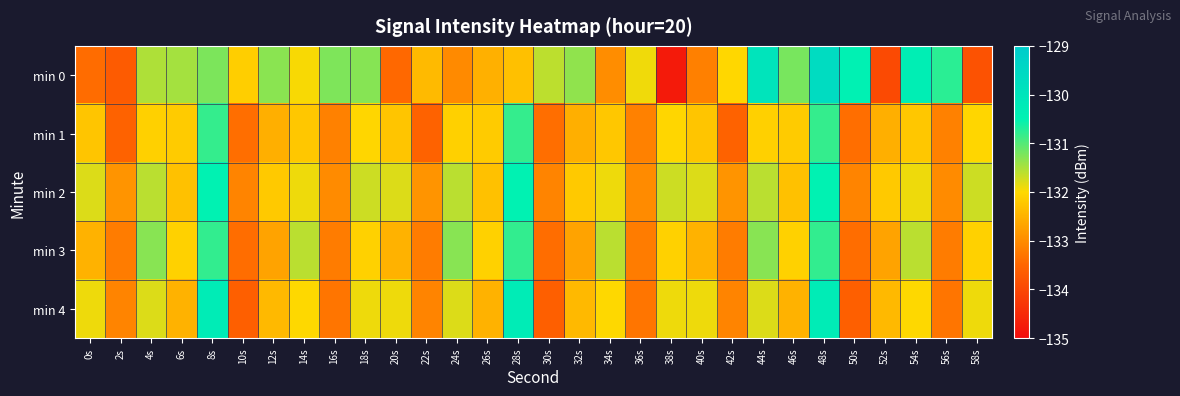

At how many categories does at least one series exceed -134?

30